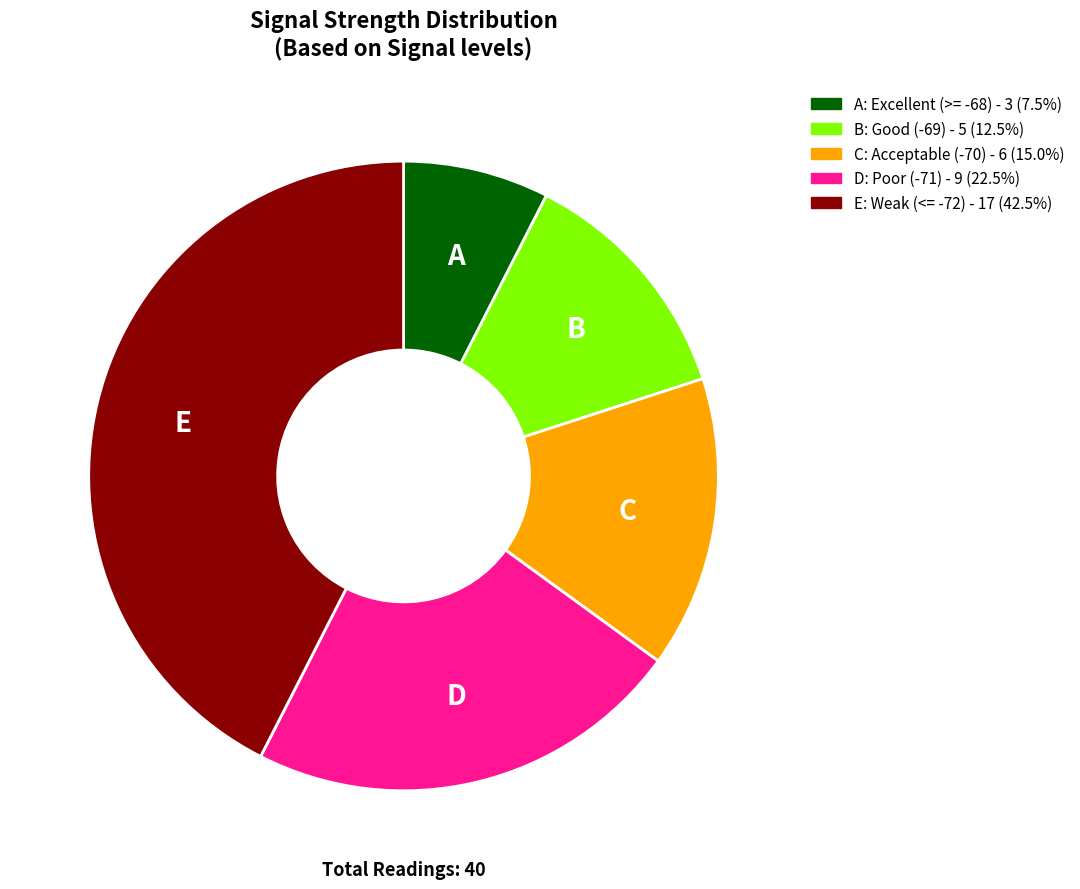

Does any single category account for the majority?

No